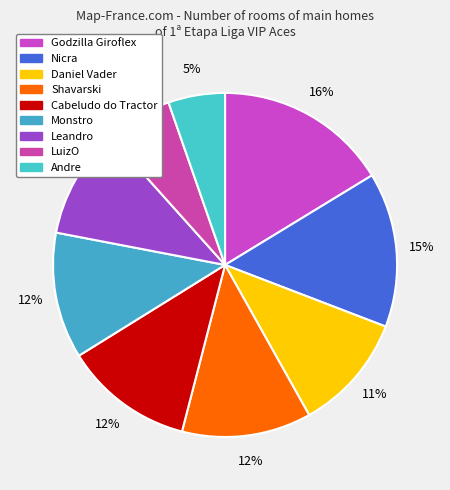

True or false: Leandro accounts for 5% of the total.

False